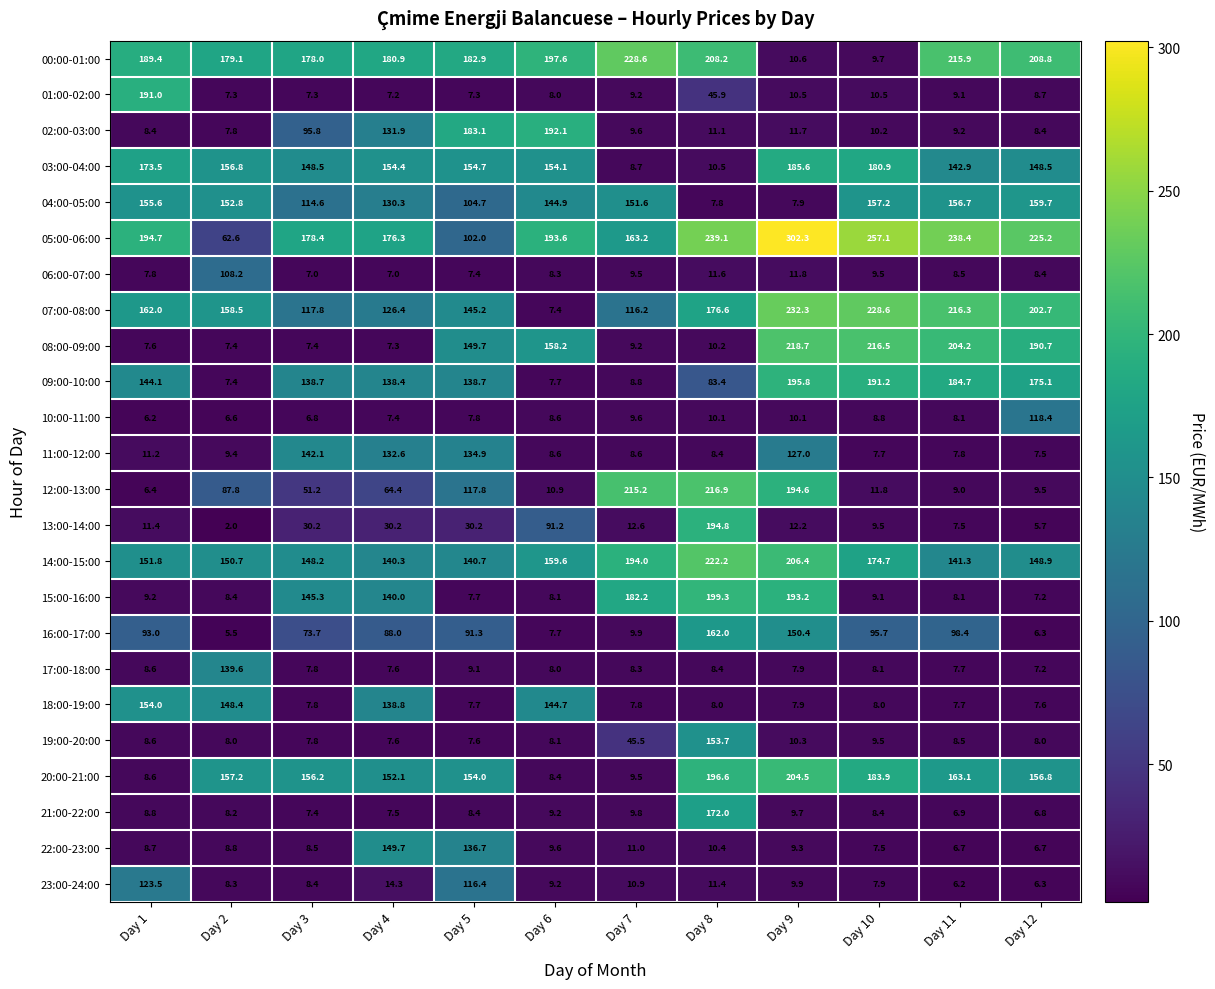

What is the minimum value shown in the chart?

2.0